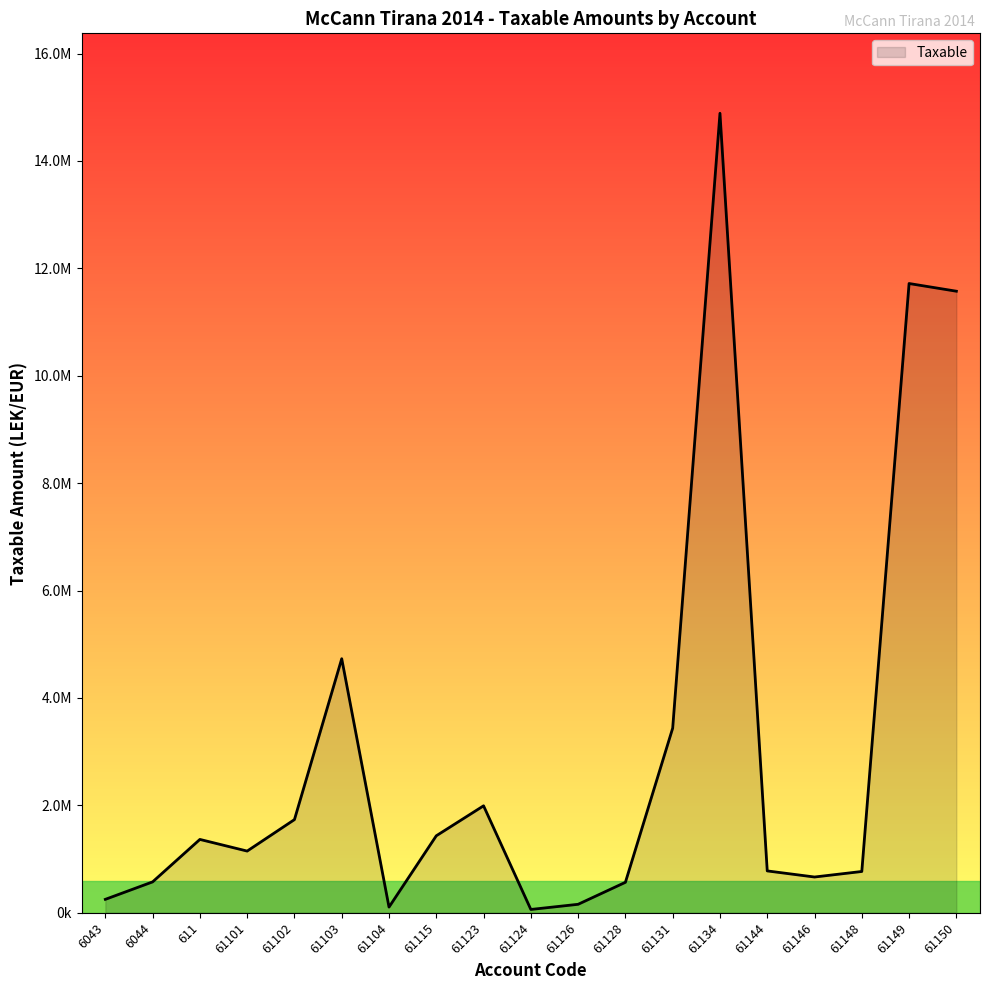

Does the chart display data point markers on the line(s)?

No